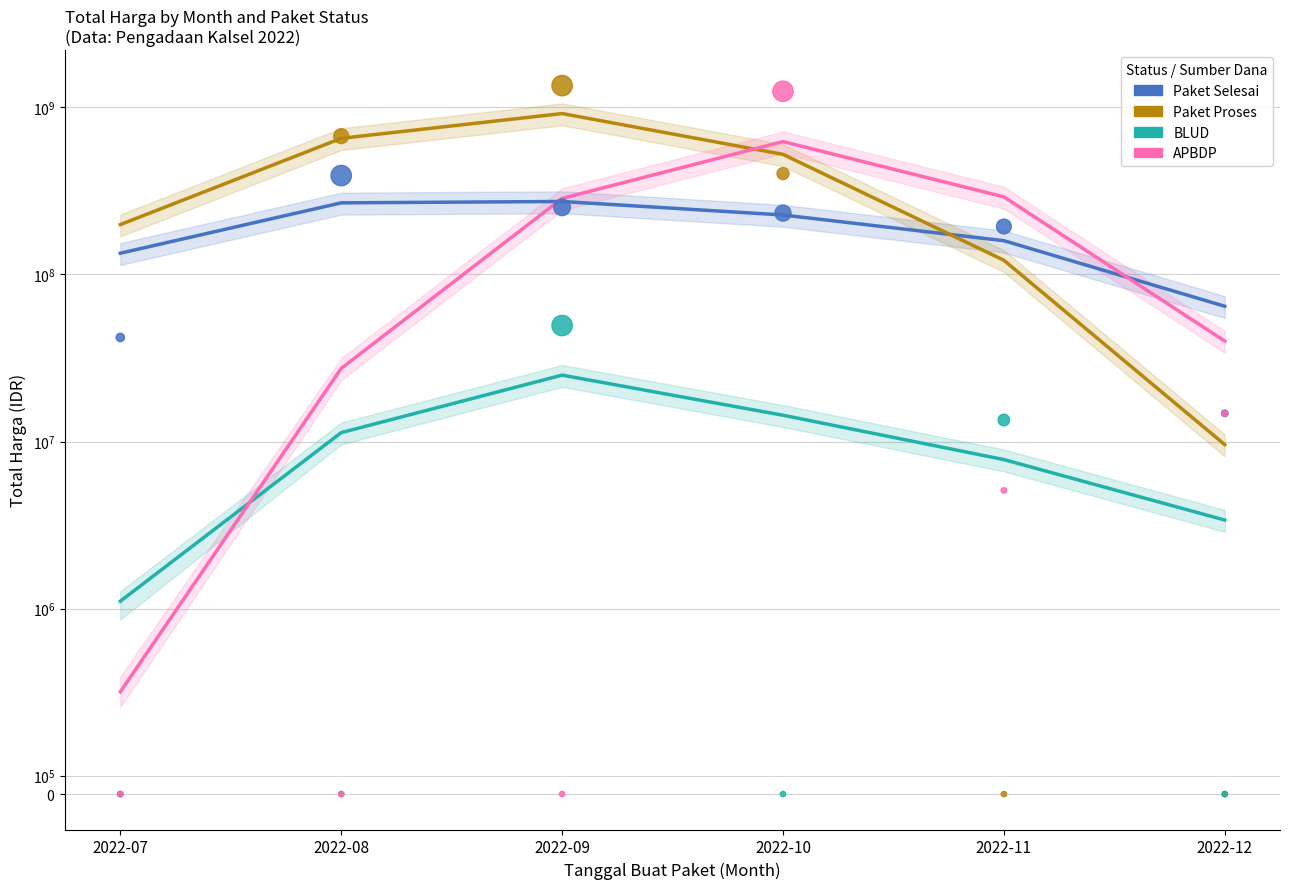

What are all the series names shown in the legend?

Paket Selesai, Paket Proses, BLUD, APBDP